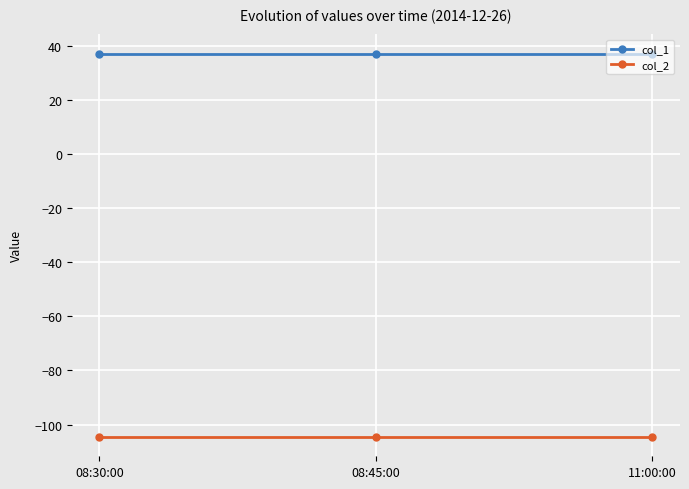

What is the lowest value of the col_2 series?

-104.6